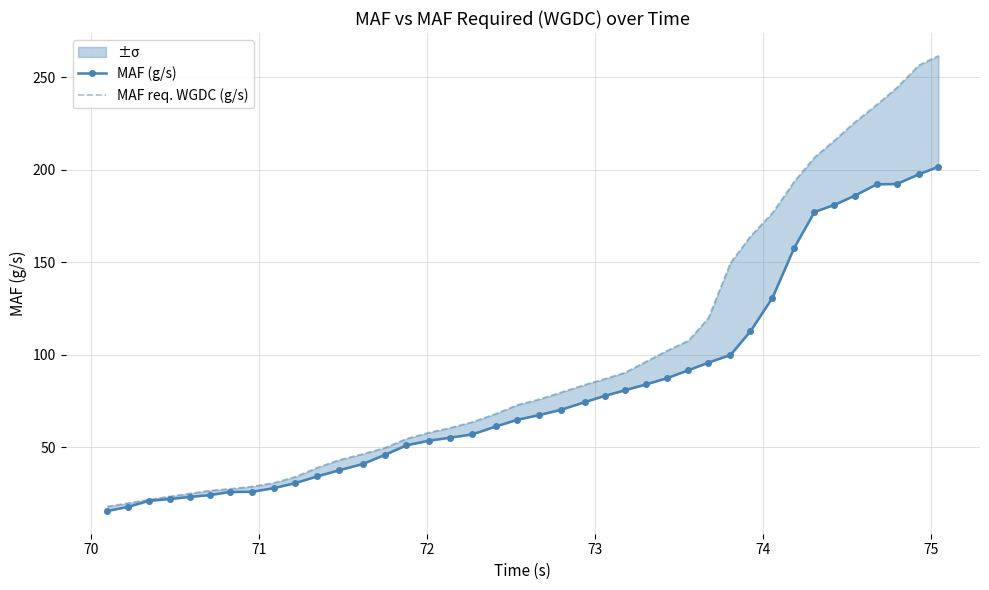

Count the number of categories in the chart.

40